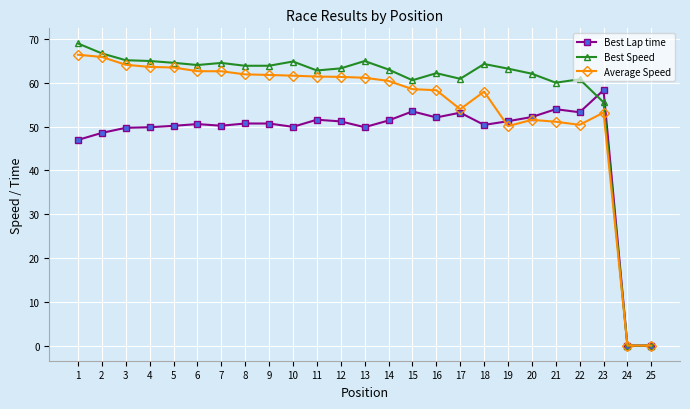

Where is Best Lap time nearest to the value 29?

1